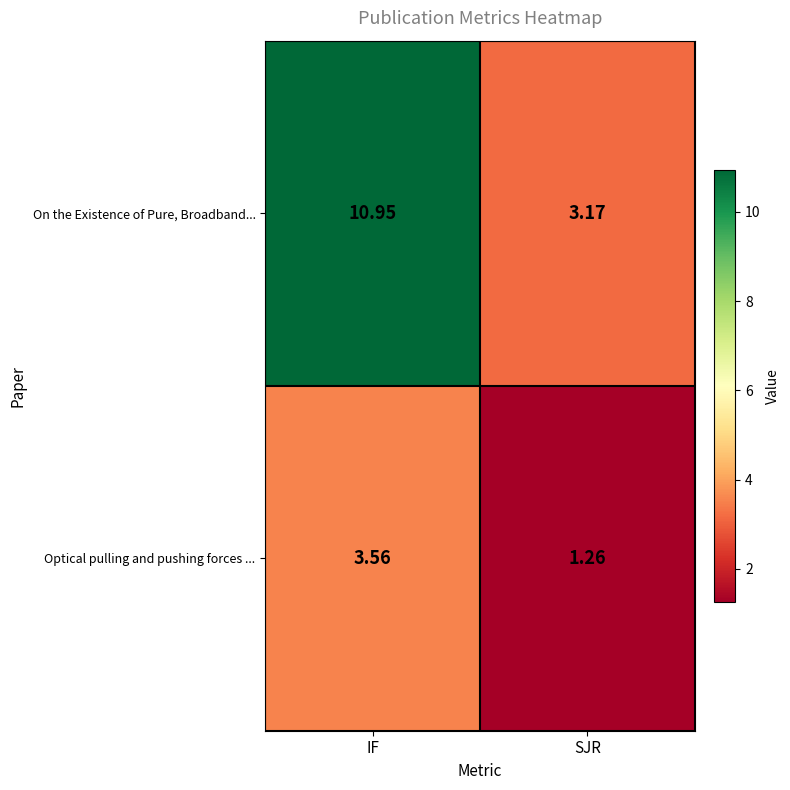

Between IF and SJR, which series saw the biggest shift?

On the Existence of Pure, Broadband...